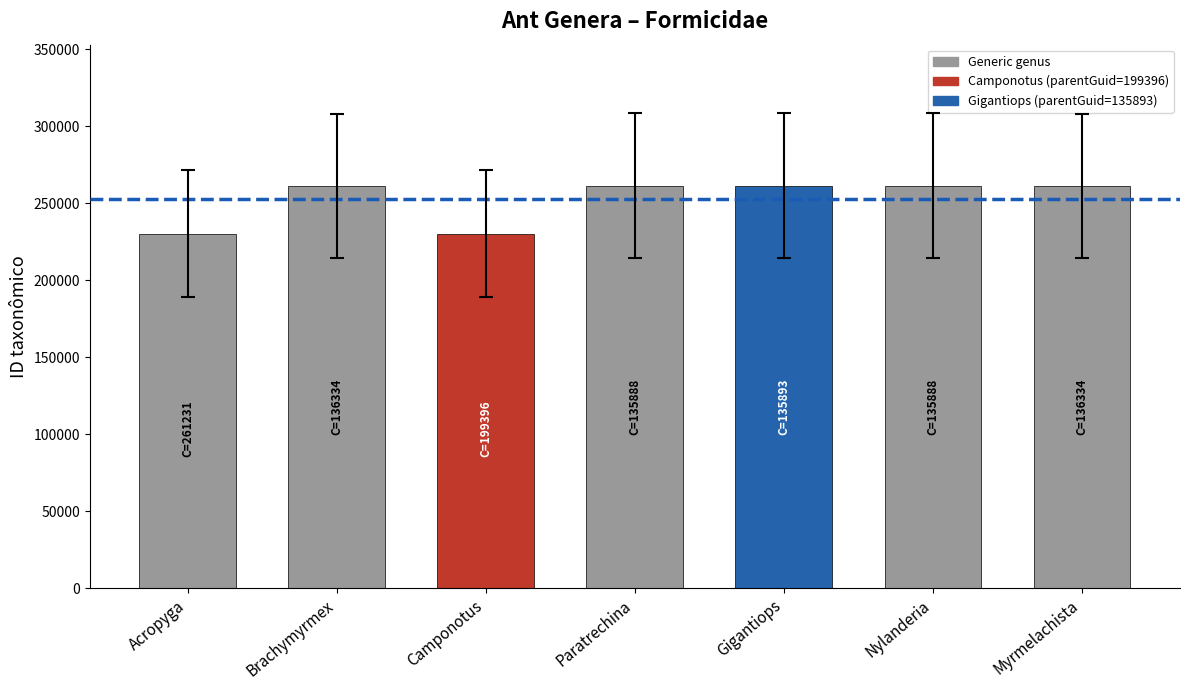

What is the label of the 4th bar from the left?

Paratrechina